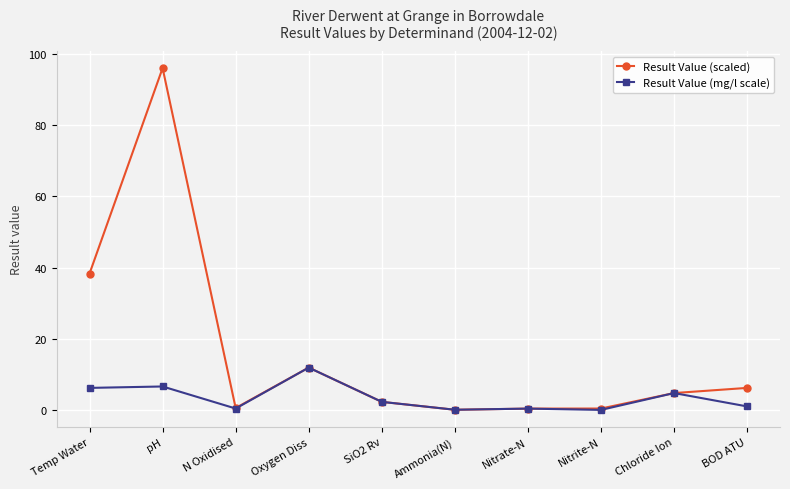

What is the maximum value for Result Value (scaled)?

96.0